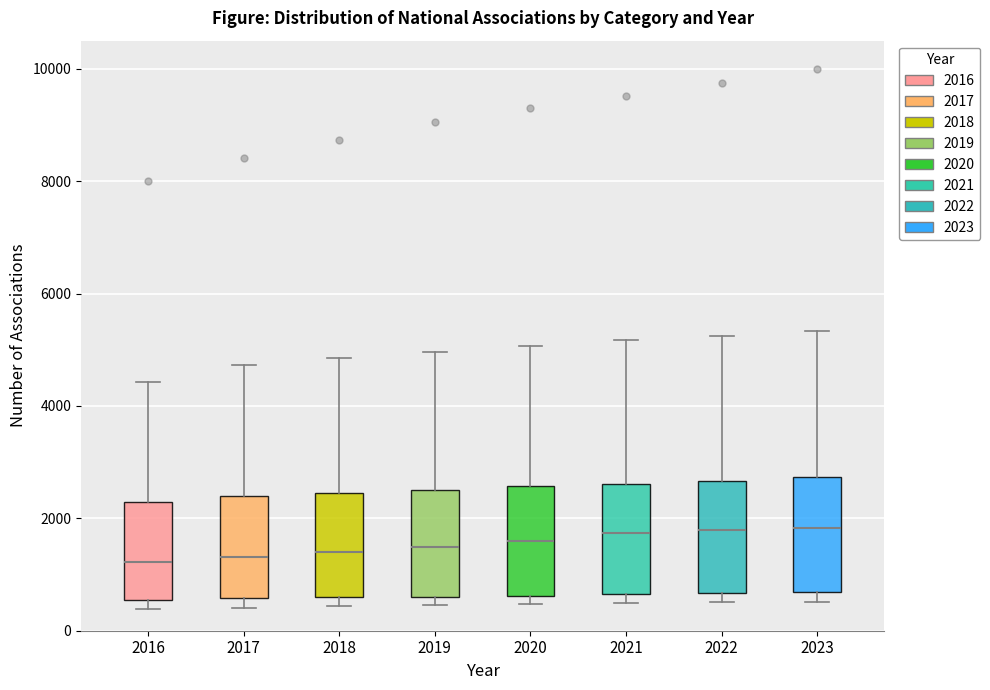

Reading left to right, transcribe this box plot: for each box, give where its median line is, the range the box spans, and where its two whiskers end, as read against the y-axis. The values are not printed on the chart, so give them approximately, as read against the axis.

2016: median 1200, box 600 to 2200, whiskers 400 to 4400
2017: median 1400, box 600 to 2400, whiskers 400 to 4800
2018: median 1400, box 600 to 2400, whiskers 400 to 4800
2019: median 1400, box 600 to 2600, whiskers 400 to 5000
2020: median 1600, box 600 to 2600, whiskers 400 to 5000
2021: median 1800, box 600 to 2600, whiskers 400 to 5200
2022: median 1800, box 600 to 2600, whiskers 600 (just below the box's lower edge) to 5200
2023: median 1800, box 600 to 2800, whiskers 600 (just below the box's lower edge) to 5400